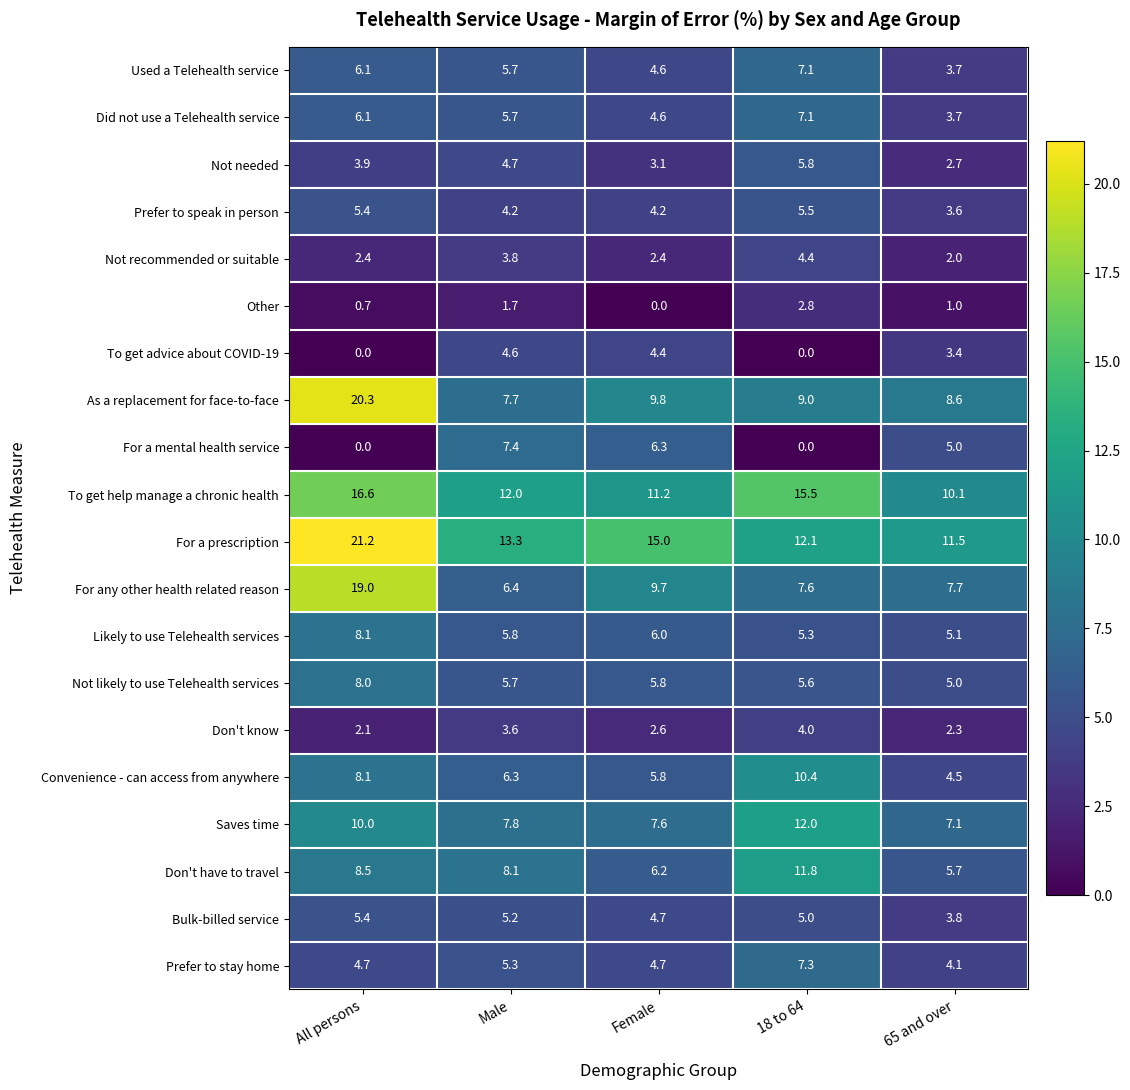

How many series are shown in this chart?

20